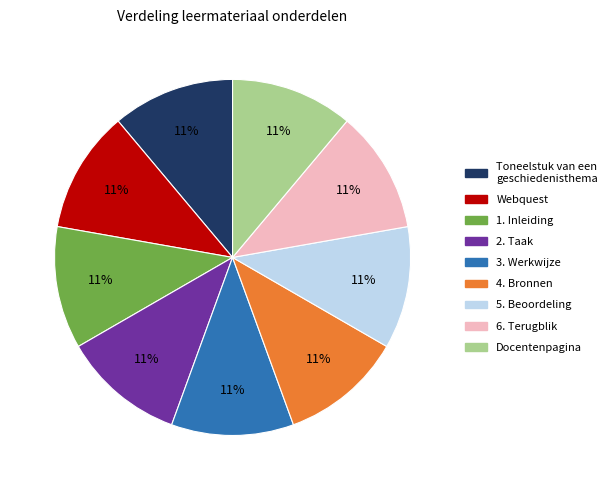

Count the number of slices in the pie.

9